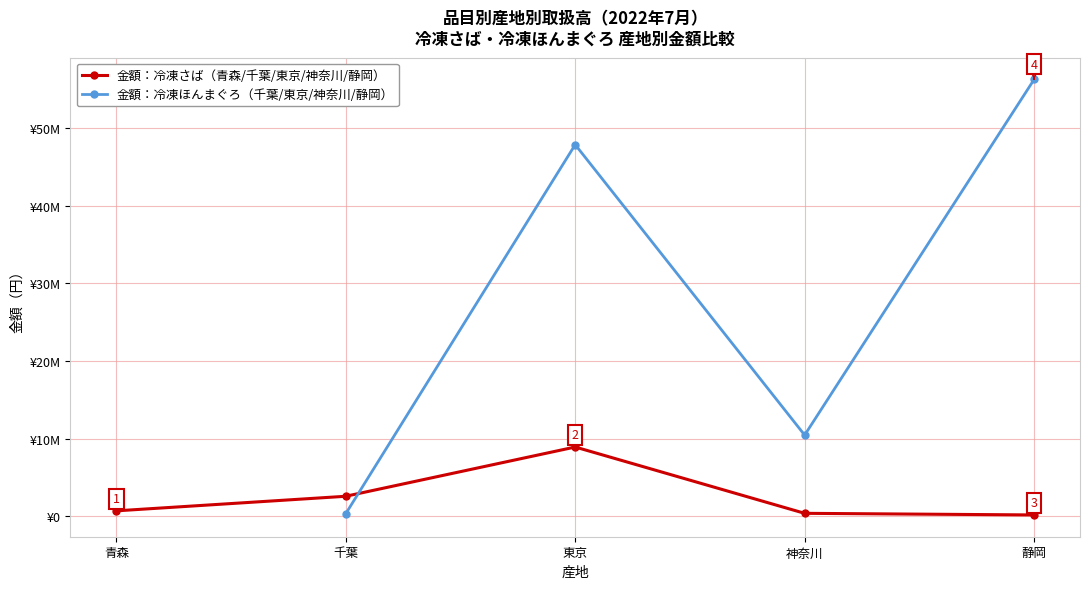

True or false: the data shows 163951 at 神奈川.

False